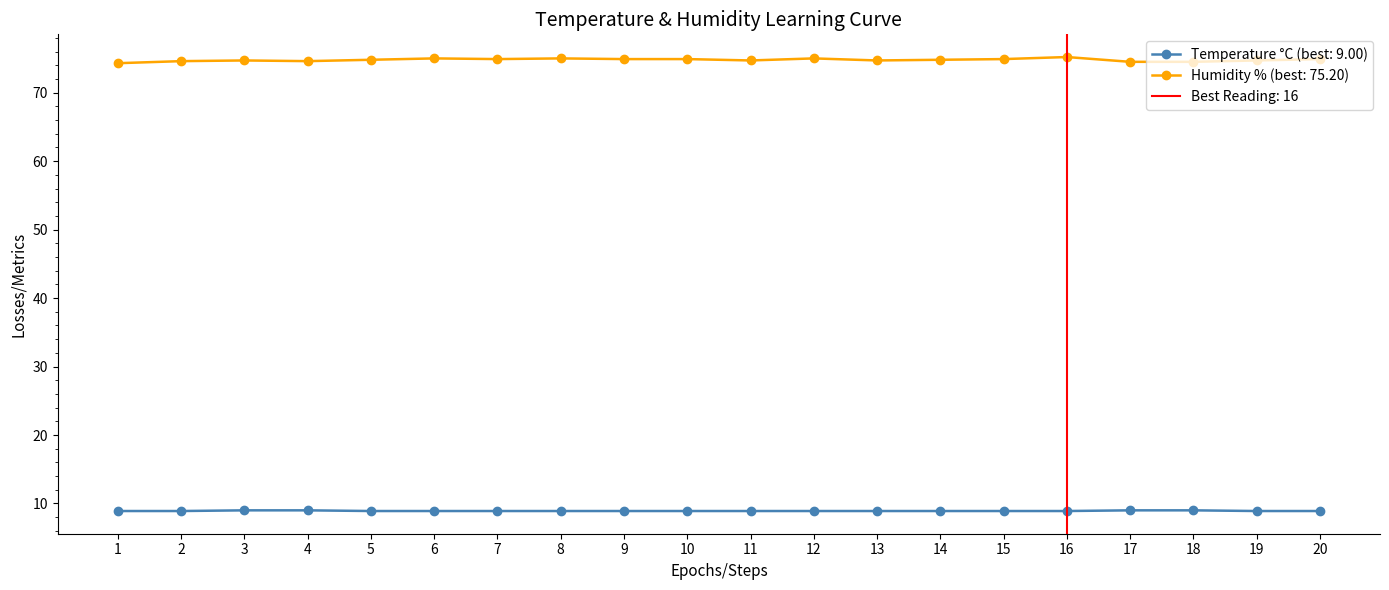

What is the value of the temperature point at the 9th from the left?

8.9